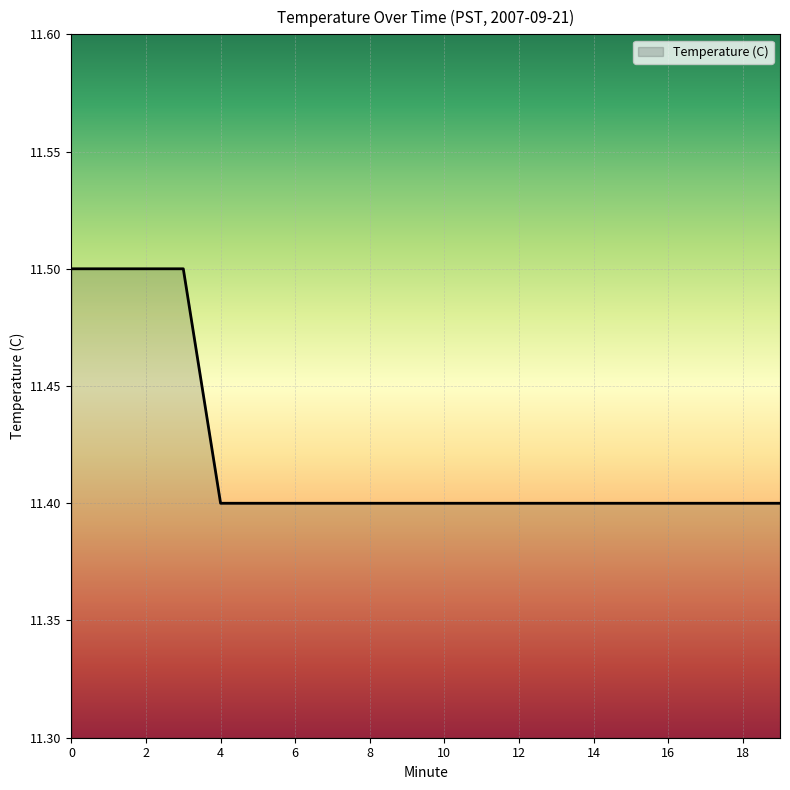

What is the minimum value shown in the chart?

11.4